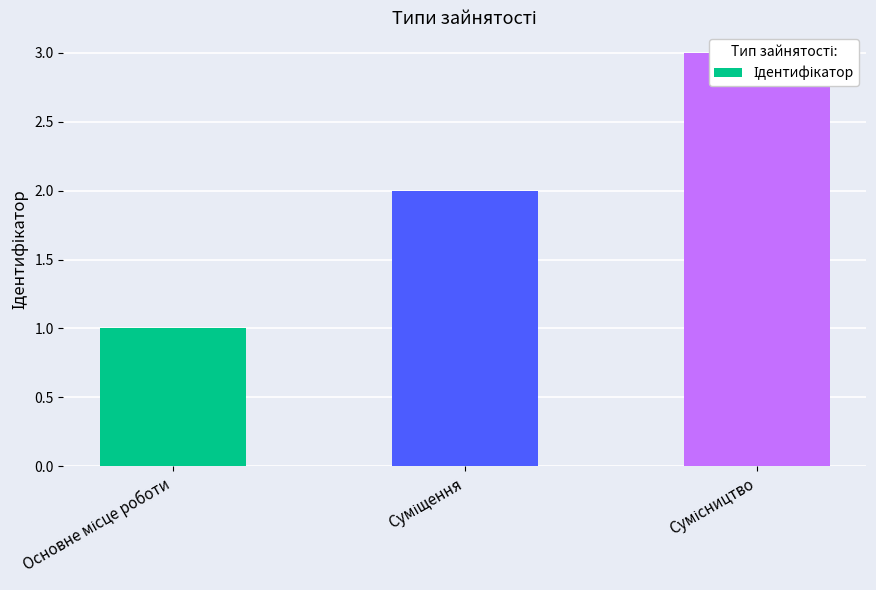

Is it true that the value at Сумісництво is 5?

False